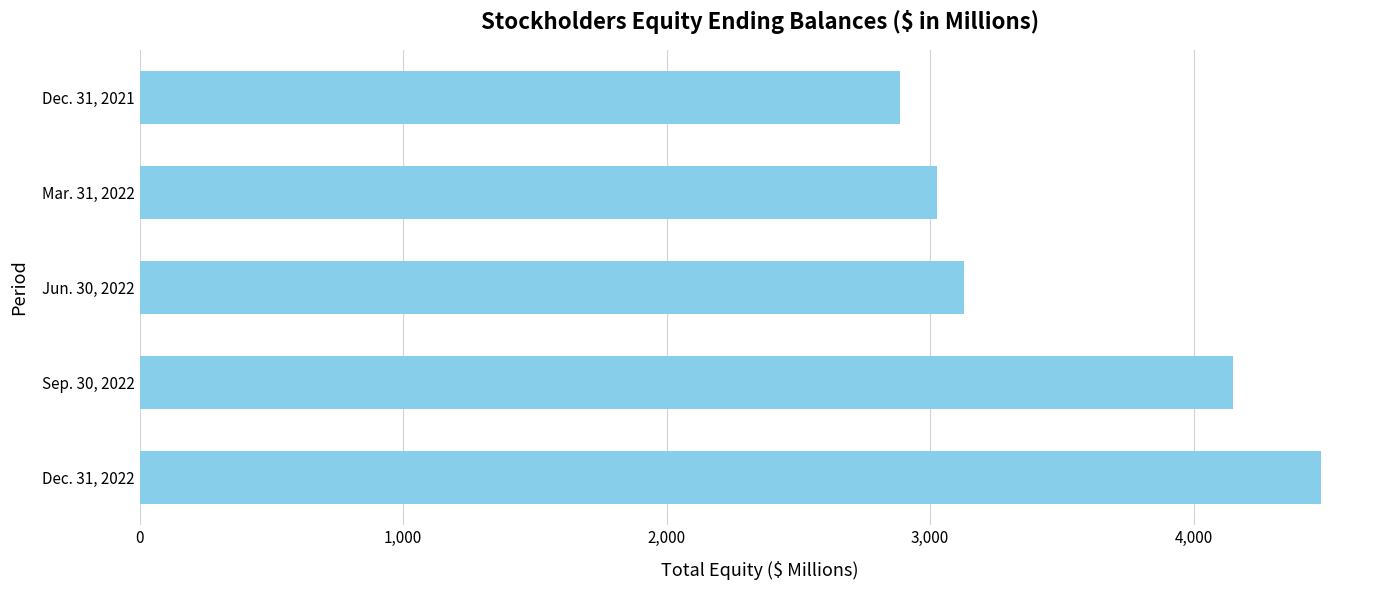

What is the difference between the maximum and minimum values?

1596